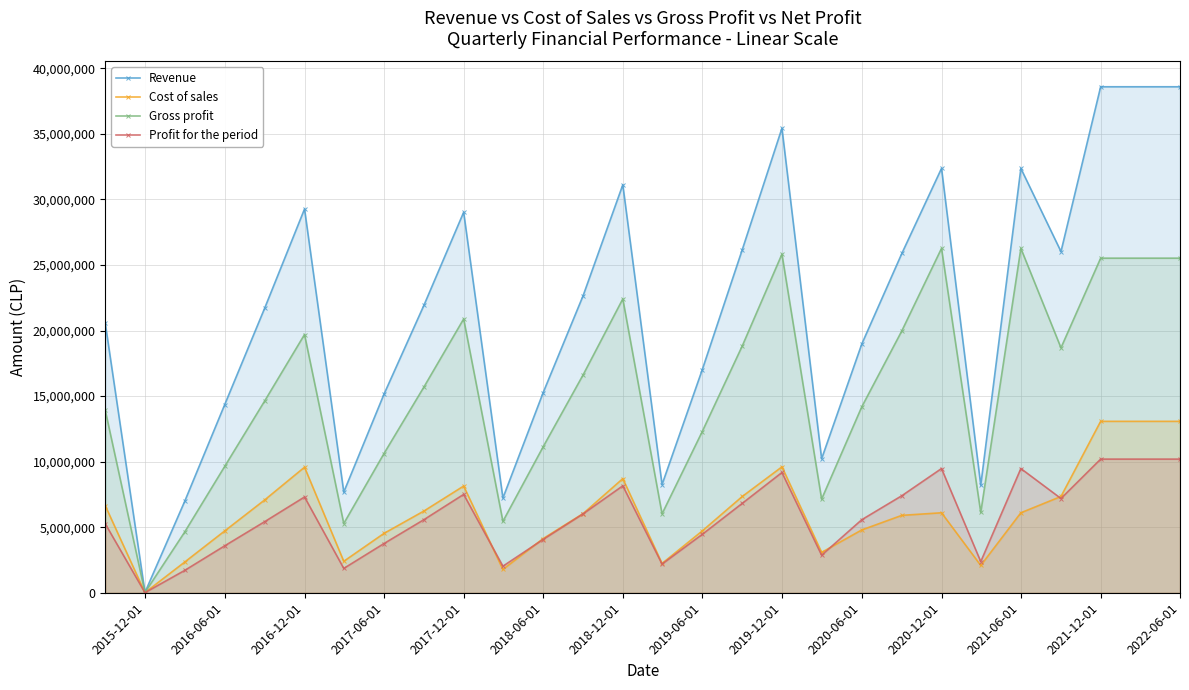

Which series has the largest total across all categories?

Revenue